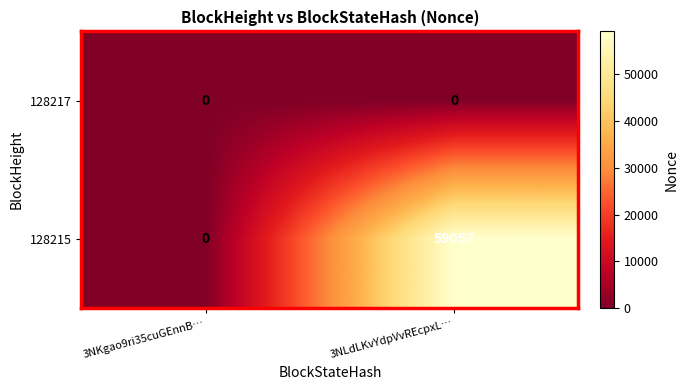

What is the greatest value displayed?

59057